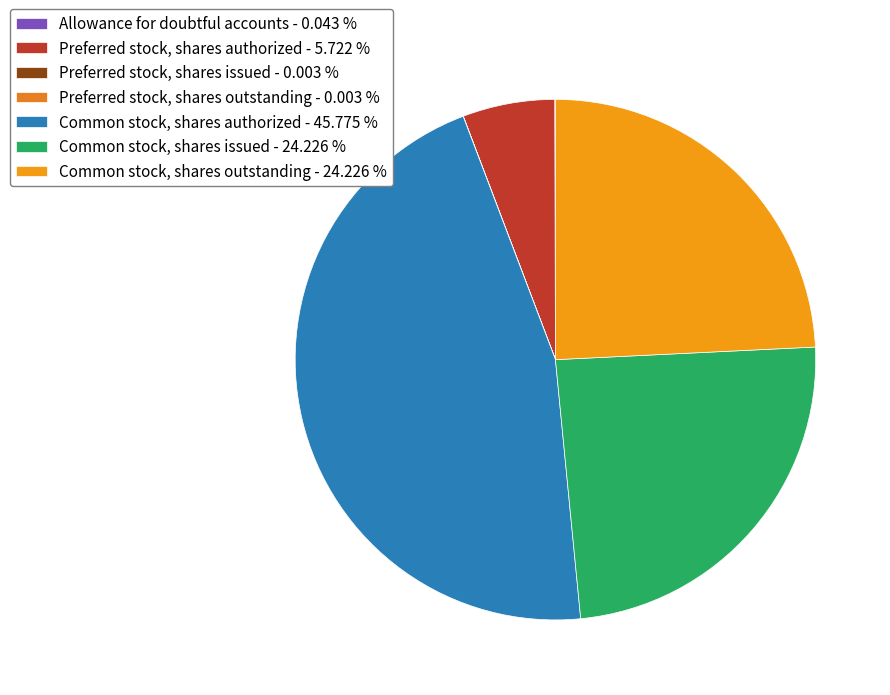

Rank the categories by value from highest to lowest.

Common stock, shares authorized, Common stock, shares issued, Common stock, shares outstanding, Preferred stock, shares authorized, Allowance for doubtful accounts, Preferred stock, shares issued, Preferred stock, shares outstanding